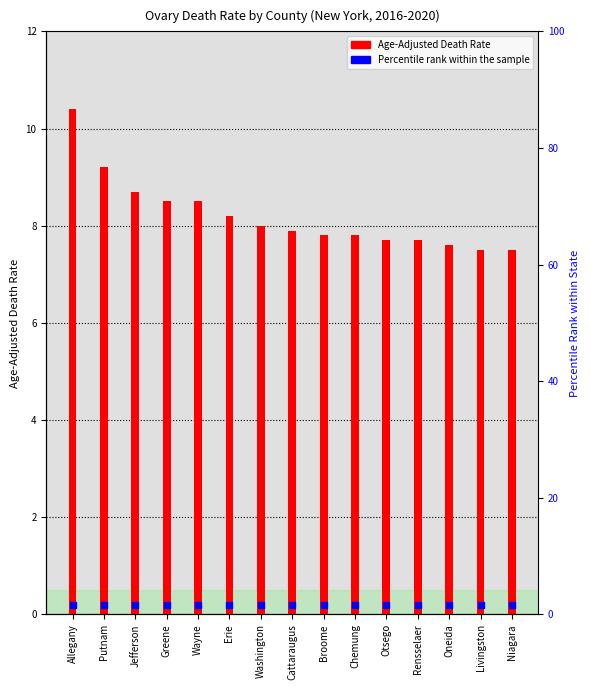

Which series reaches the maximum Y coordinate?

Age-Adjusted Death Rate